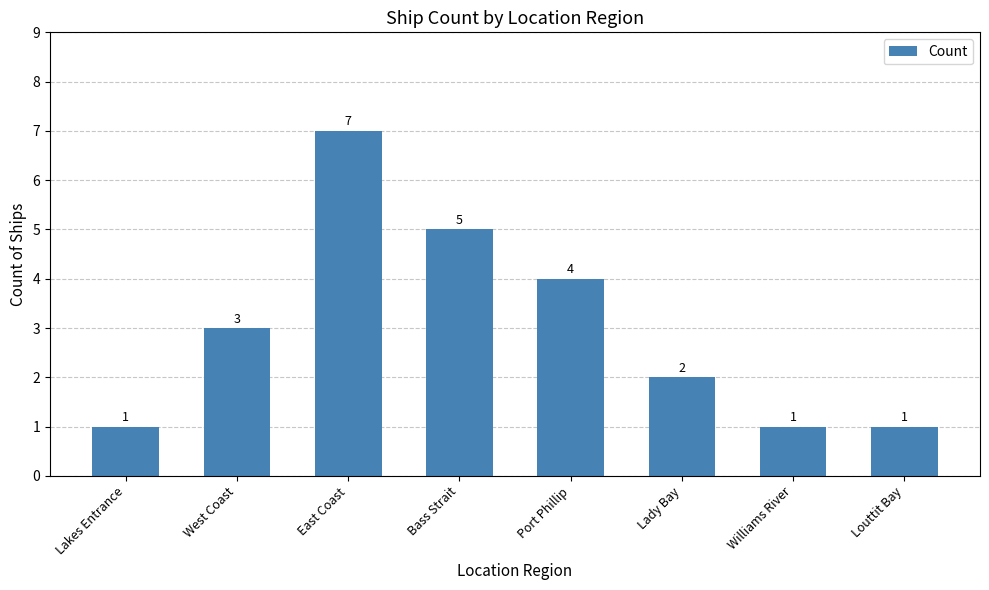

True or false: the data shows 5 at Bass Strait.

True